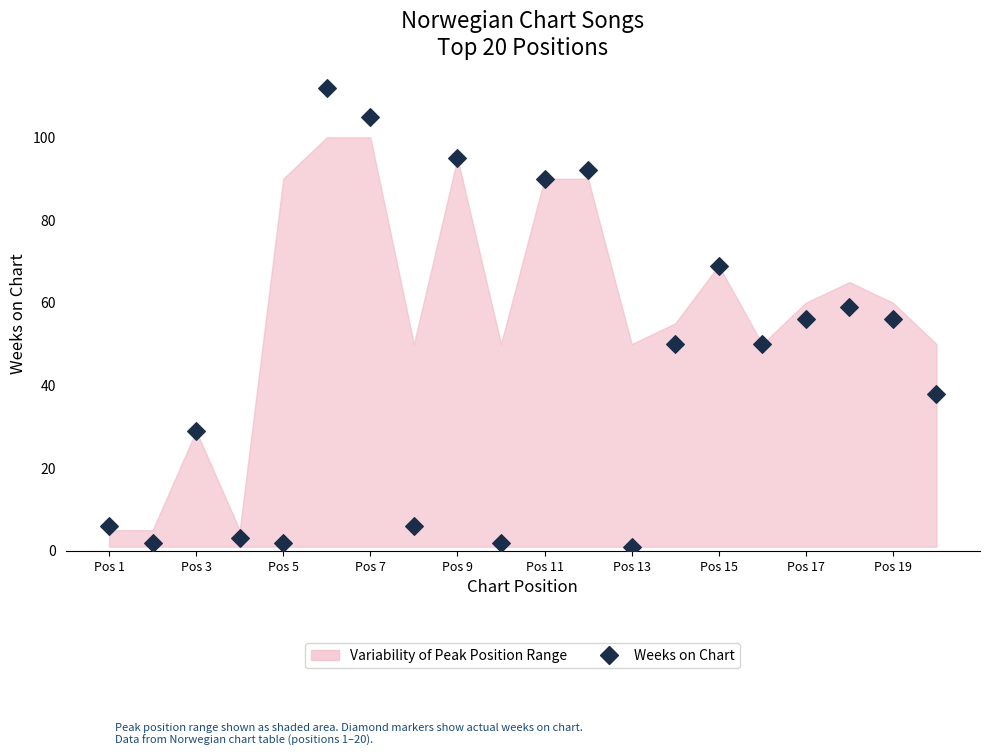

What is the range of Y values (max minus min)?

111